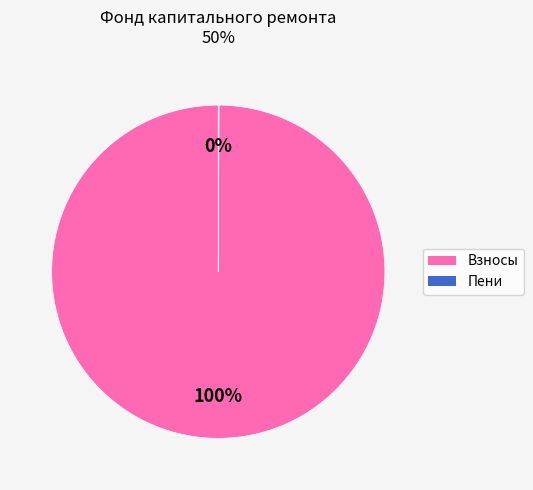

Is there any slice that represents more than half of the pie?

Yes